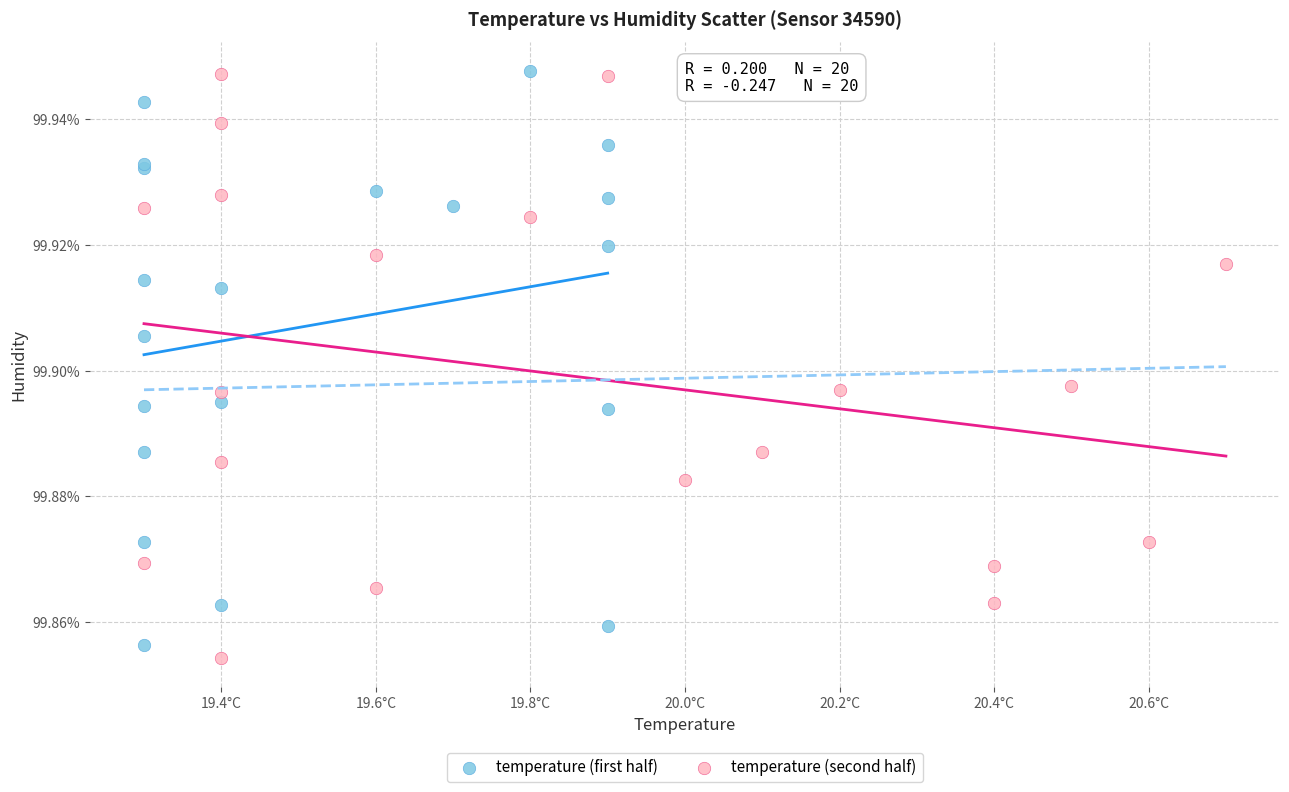

Which series reaches the minimum Y coordinate?

temperature (second half)